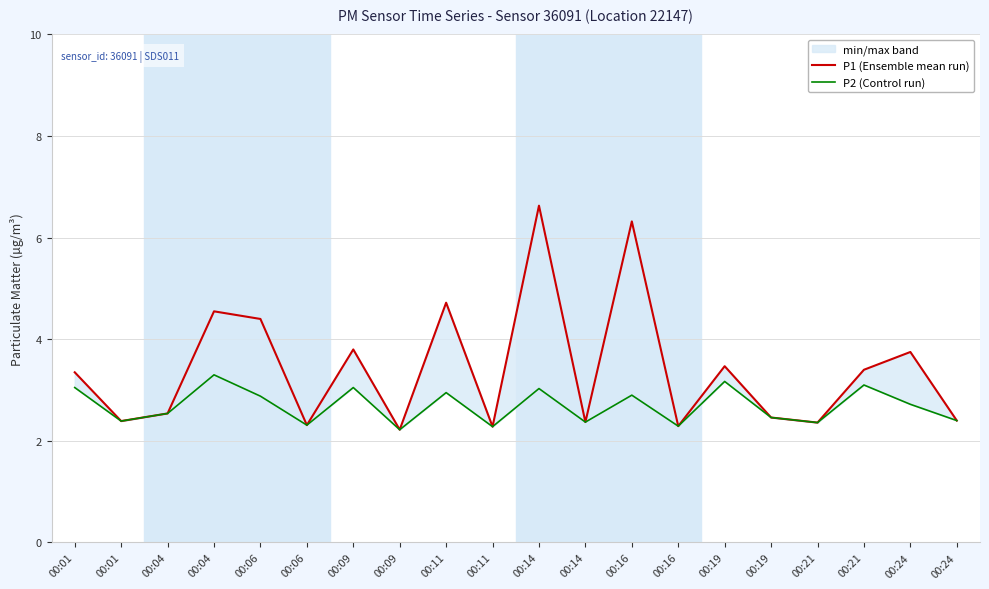

True or false: P1 (Ensemble mean run) and P2 (Control run) intersect in this chart.

False